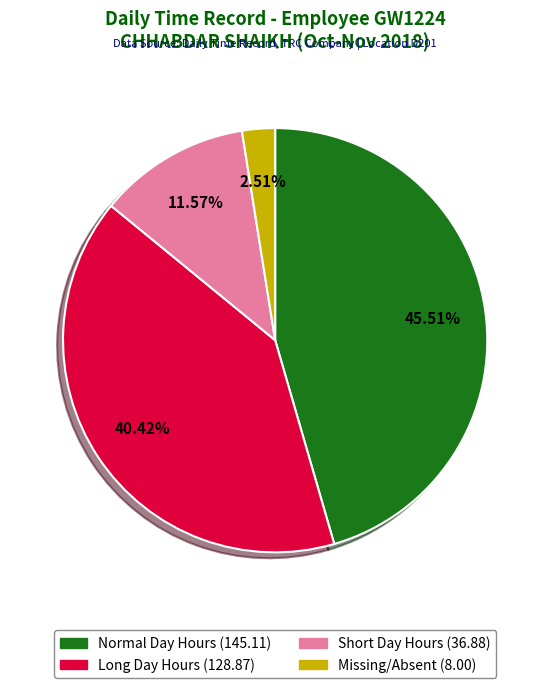

Count the number of slices in the pie.

4